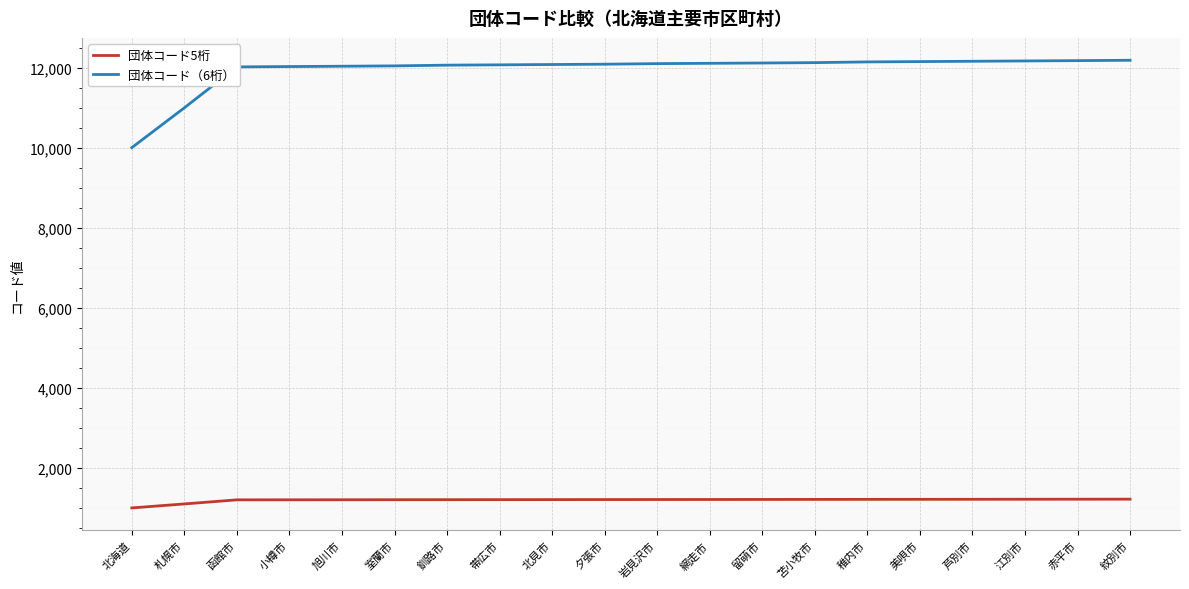

What is the minimum value for 団体コード（6桁）?

10006